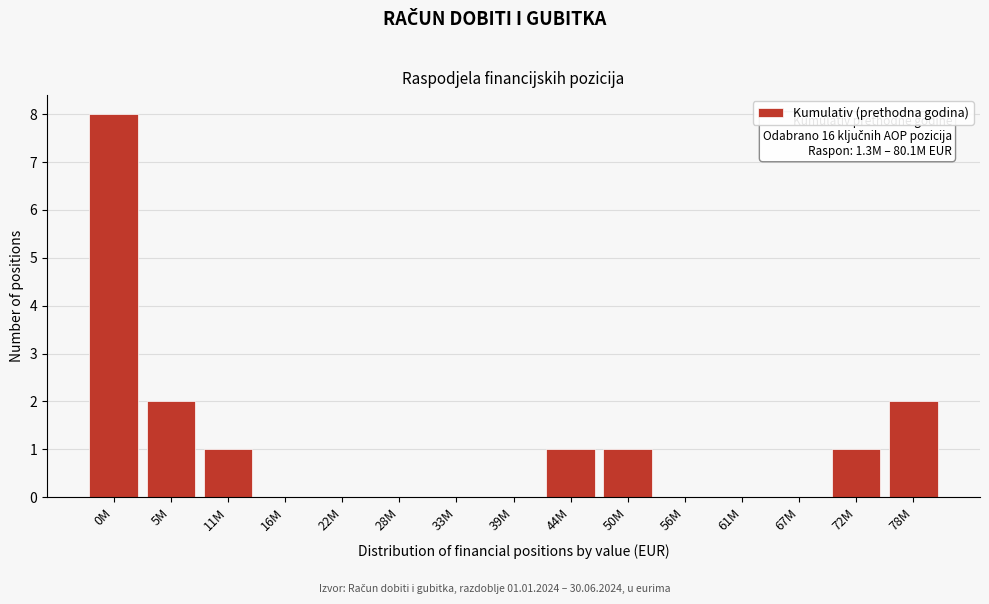

Reading left to right, transcribe all the data shown in this chart.

0M=8	5M=2	11M=1	16M=0	22M=0	28M=0	33M=0	39M=0	44M=1	50M=1	56M=0	61M=0	67M=0	72M=1	78M=2